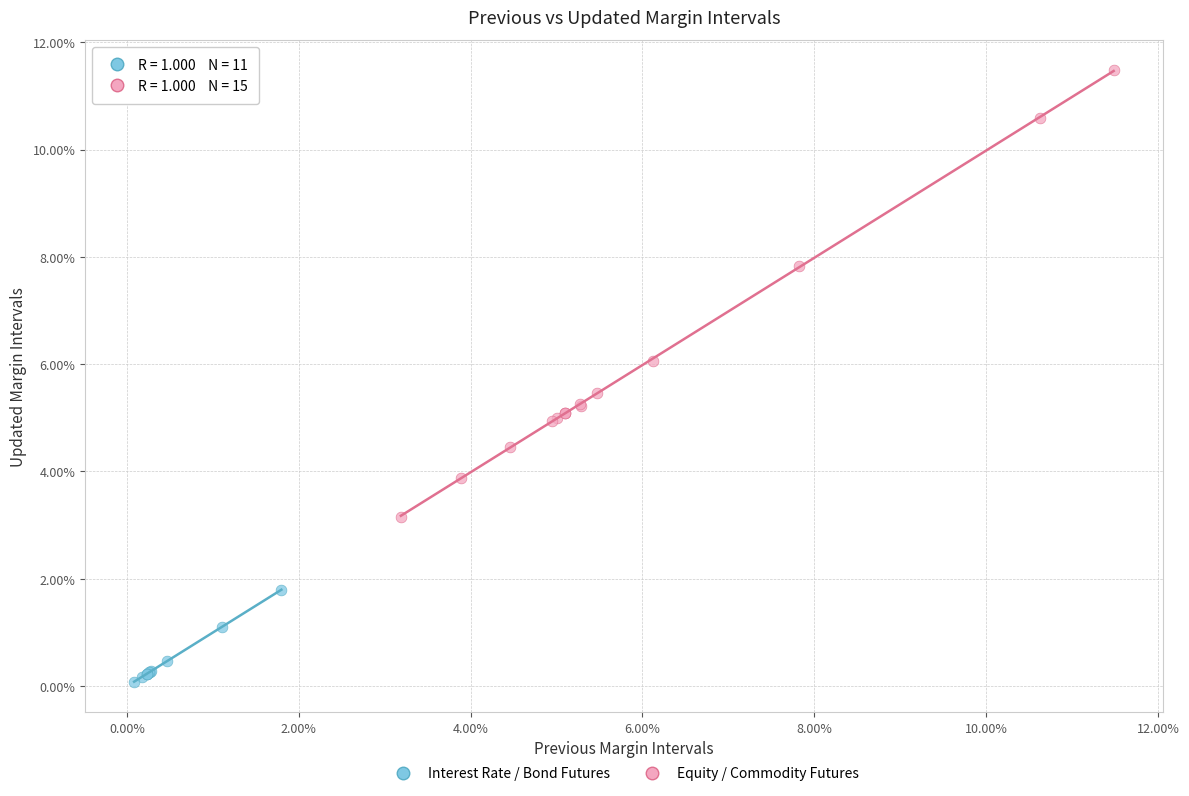

Which series contains the lowest Y value?

Interest Rate / Bond Futures